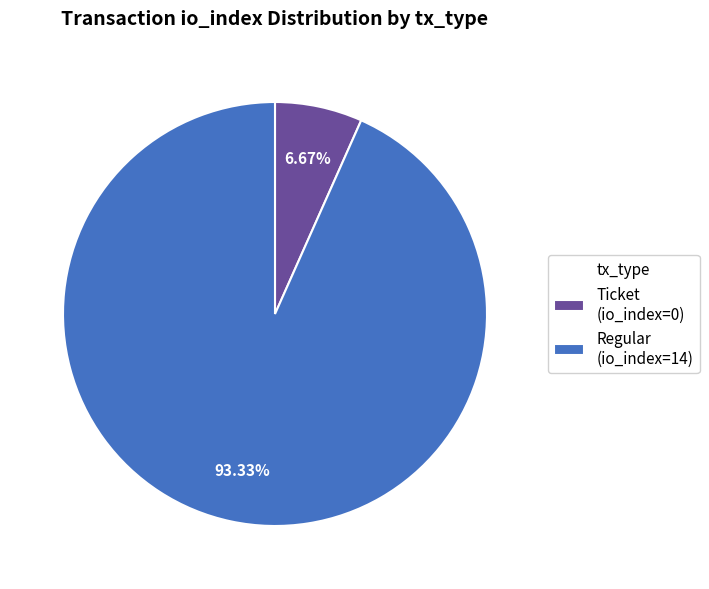

To the nearest percent, what is the difference between the Regular (io_index=14) and Ticket (io_index=0) slice percentages?

87%